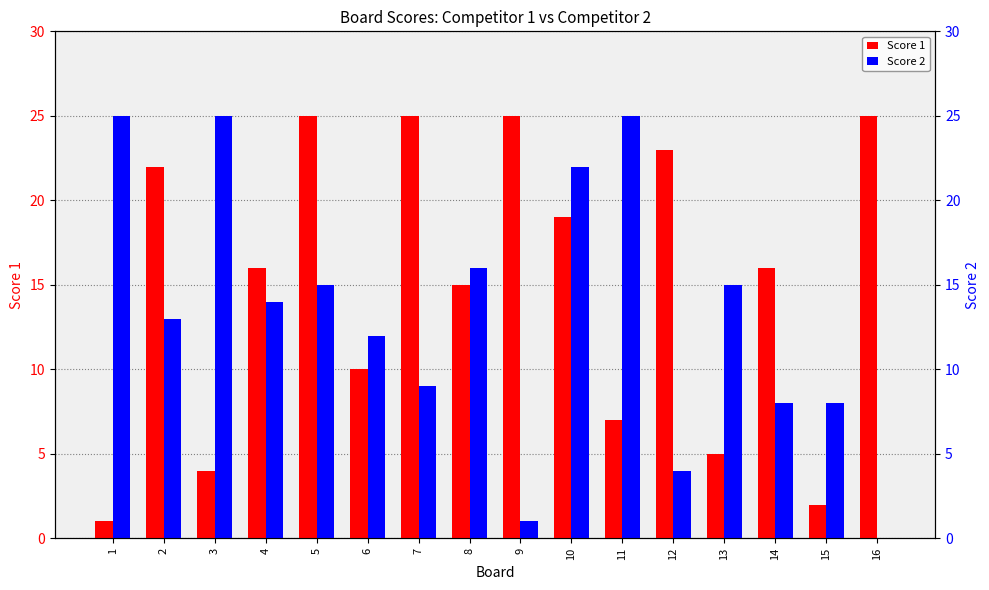

At which label does Score 2 reach its peak?

1